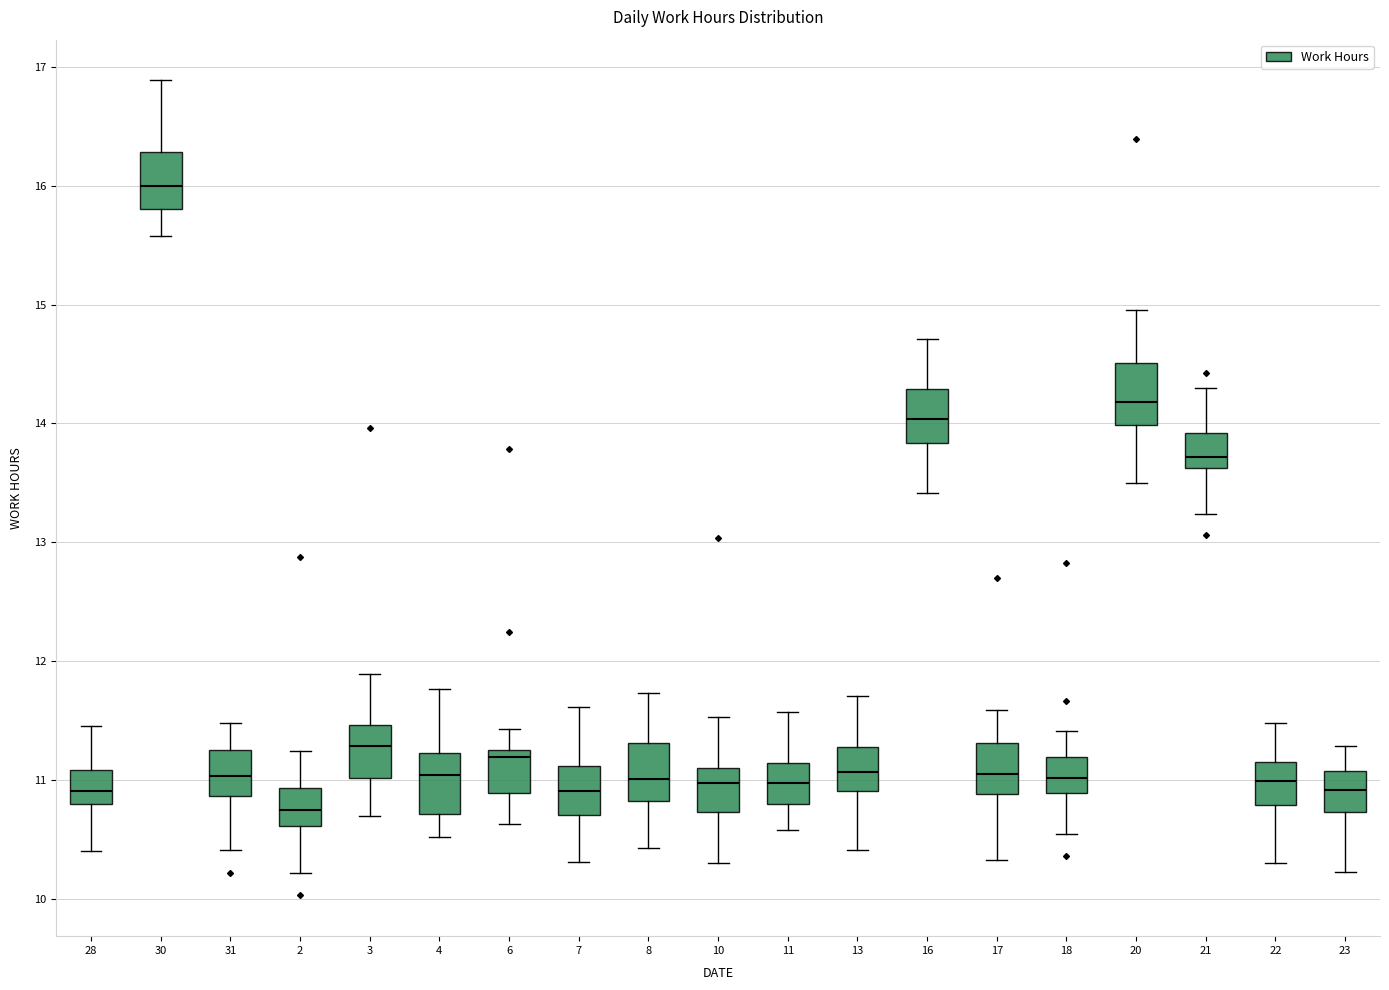

Reading left to right, transcribe this box plot: for each box, give where its median line is, the range the box spans, and where its two whiskers end, as read against the y-axis. The values are not printed on the chart, so give them approximately, as read against the axis.

28: median 10.9, box 10.8 to 11.1, whiskers 10.4 to 11.5
30: median 16.0, box 15.8 to 16.3, whiskers 15.6 to 16.9
31: median 11.0, box 10.9 to 11.3, whiskers 10.4 to 11.5
2: median 10.8, box 10.6 to 10.9, whiskers 10.2 to 11.3
3: median 11.3, box 11.0 to 11.5, whiskers 10.7 to 11.9
4: median 11.0, box 10.7 to 11.2, whiskers 10.5 to 11.8
6: median 11.2, box 10.9 to 11.3, whiskers 10.6 to 11.4
7: median 10.9, box 10.7 to 11.1, whiskers 10.3 to 11.6
8: median 11.0, box 10.8 to 11.3, whiskers 10.4 to 11.7
10: median 11.0, box 10.7 to 11.1, whiskers 10.3 to 11.5
11: median 11.0, box 10.8 to 11.2, whiskers 10.6 to 11.6
13: median 11.1, box 10.9 to 11.3, whiskers 10.4 to 11.7
16: median 14.0, box 13.8 to 14.3, whiskers 13.4 to 14.7
17: median 11.1, box 10.9 to 11.3, whiskers 10.3 to 11.6
18: median 11.0, box 10.9 to 11.2, whiskers 10.6 to 11.4
20: median 14.2, box 14.0 to 14.5, whiskers 13.5 to 15.0
21: median 13.7, box 13.6 to 13.9, whiskers 13.2 to 14.3
22: median 11.0, box 10.8 to 11.2, whiskers 10.3 to 11.5
23: median 10.9, box 10.7 to 11.1, whiskers 10.2 to 11.3